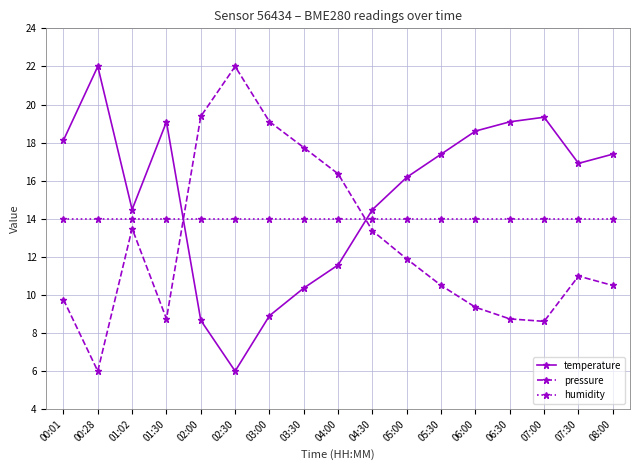

What position from the left is 01:02?

3